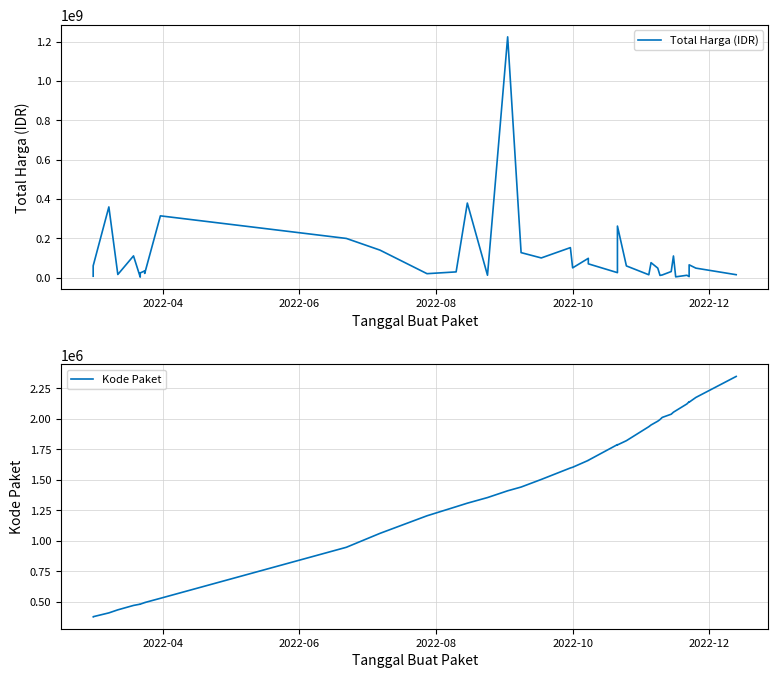

How many data points in Kode Paket are above 1597005?

19